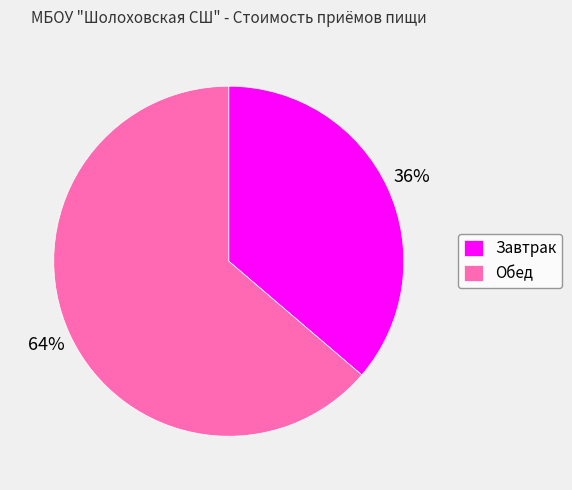

Between Обед and Завтрак, which is larger?

Обед